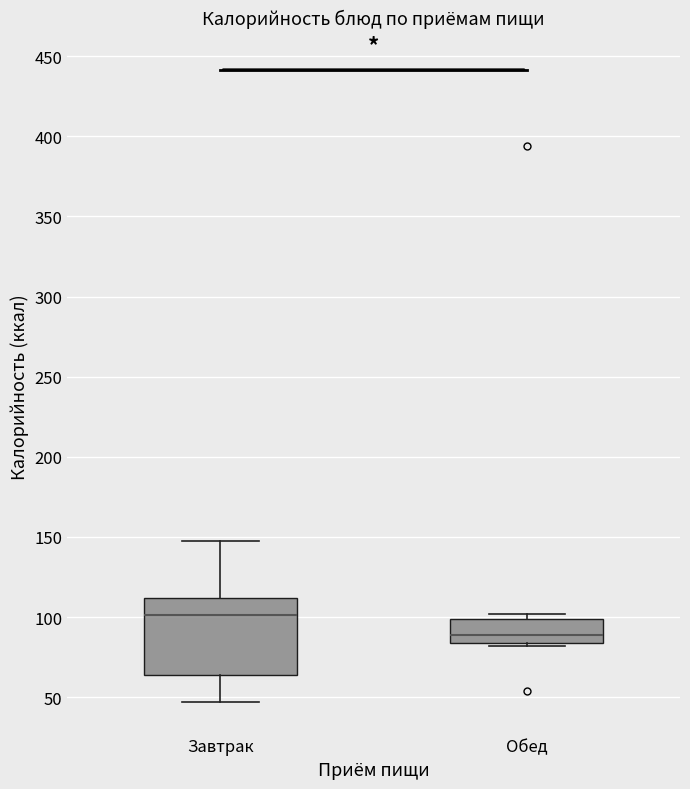

Reading left to right, transcribe this box plot: for each box, give where its median line is, the range the box spans, and where its two whiskers end, as read against the y-axis. The values are not printed on the chart, so give them approximately, as read against the axis.

Завтрак: median 100, box 65 to 110, whiskers 45 to 150
Обед: median 90, box 85 to 100, whiskers 80 to 100 (just above the box's upper edge)